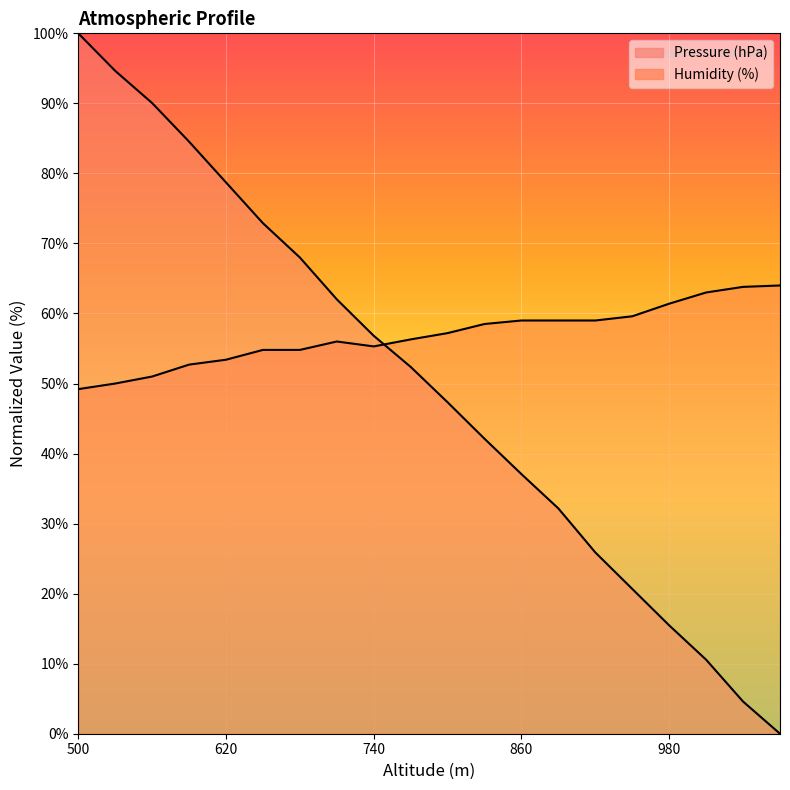

Between 560 and 980, which series saw the biggest shift?

Pressure (hPa)